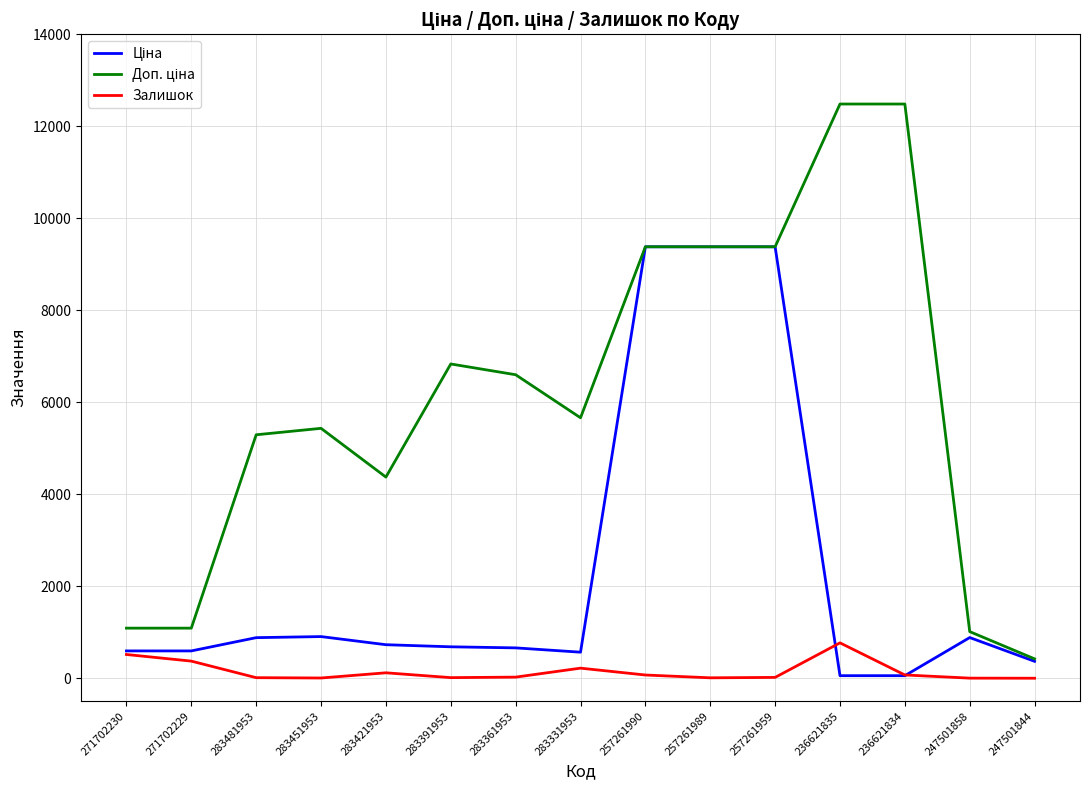

What is the maximum value shown in the chart?

12483.0